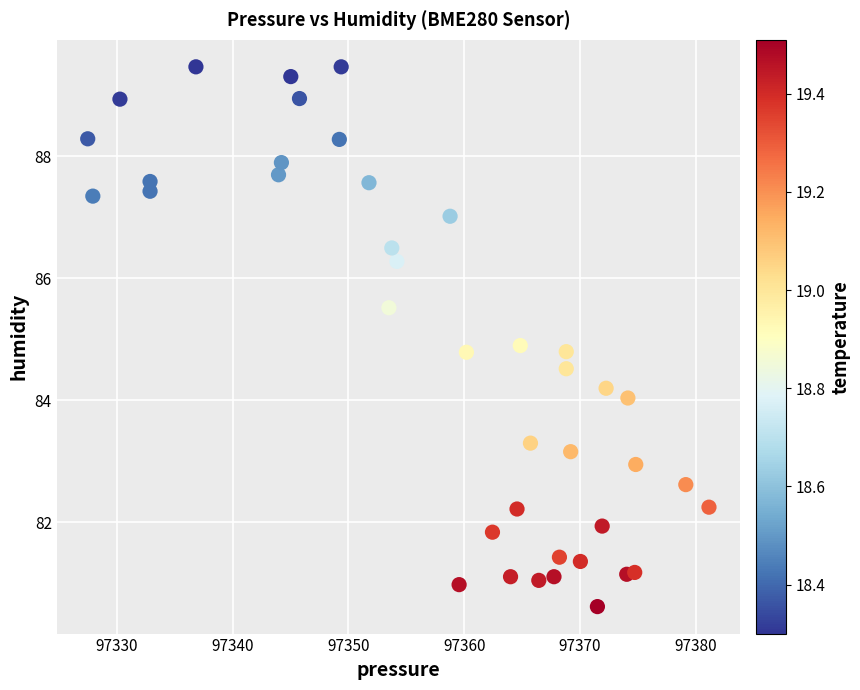

What Y value in the scatter plot is closest to 85?

84.9